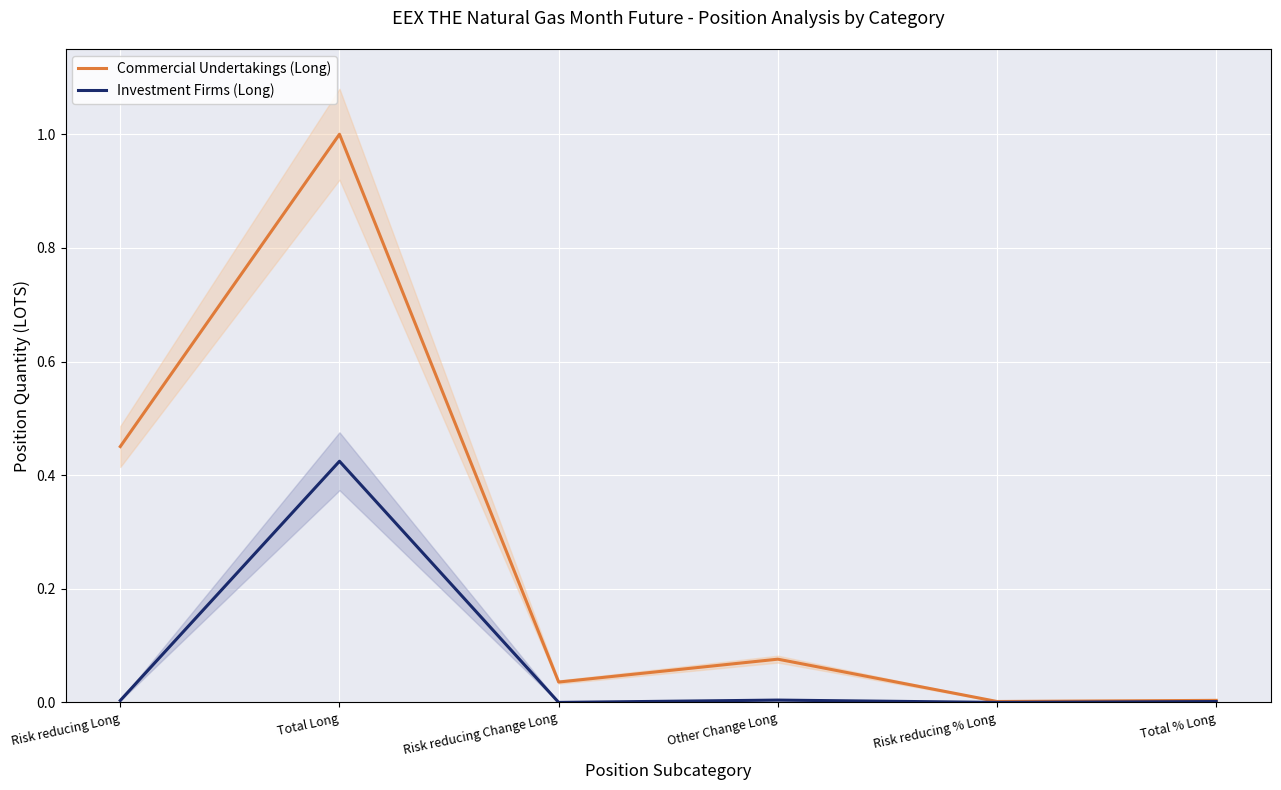

What position from the right is Total Long?

5